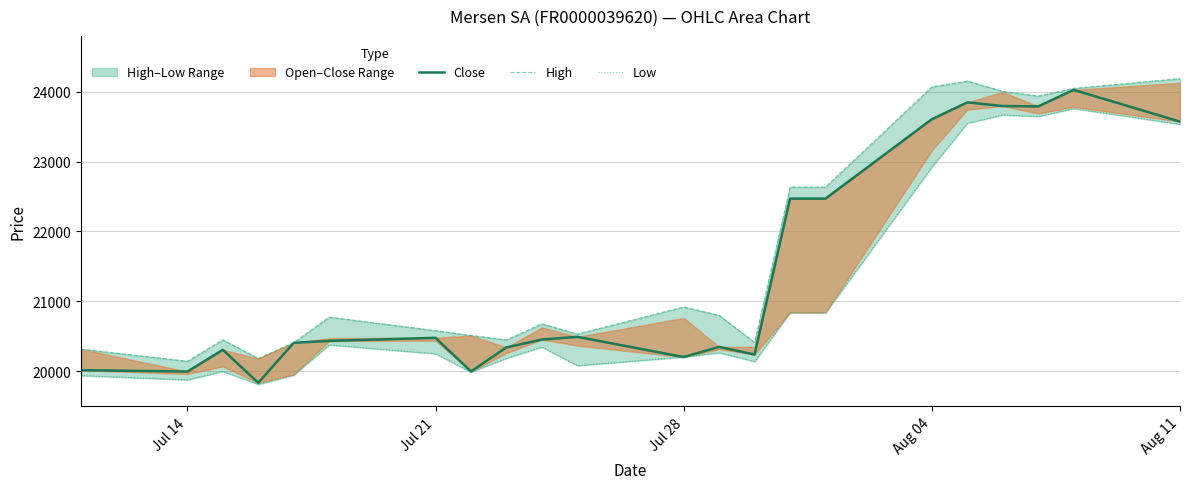

How many interior local valleys does the Close series have?

6